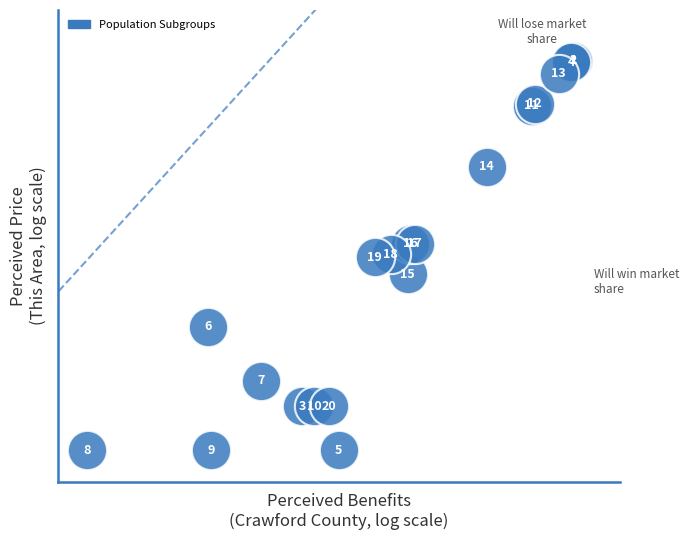

What Y value in the scatter plot is closest to 3?

3.0